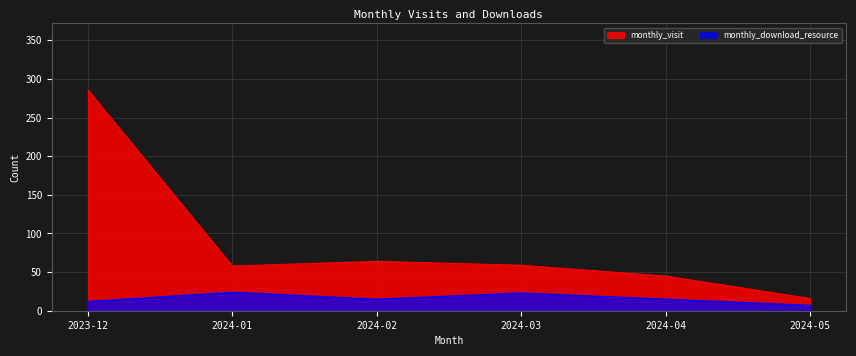

Reading left to right, extract all data points from this chart.

monthly_visit: 2023-12=286	2024-01=58	2024-02=64	2024-03=59	2024-04=45	2024-05=16
monthly_download_resource: 2023-12=12	2024-01=24	2024-02=15	2024-03=23	2024-04=15	2024-05=7